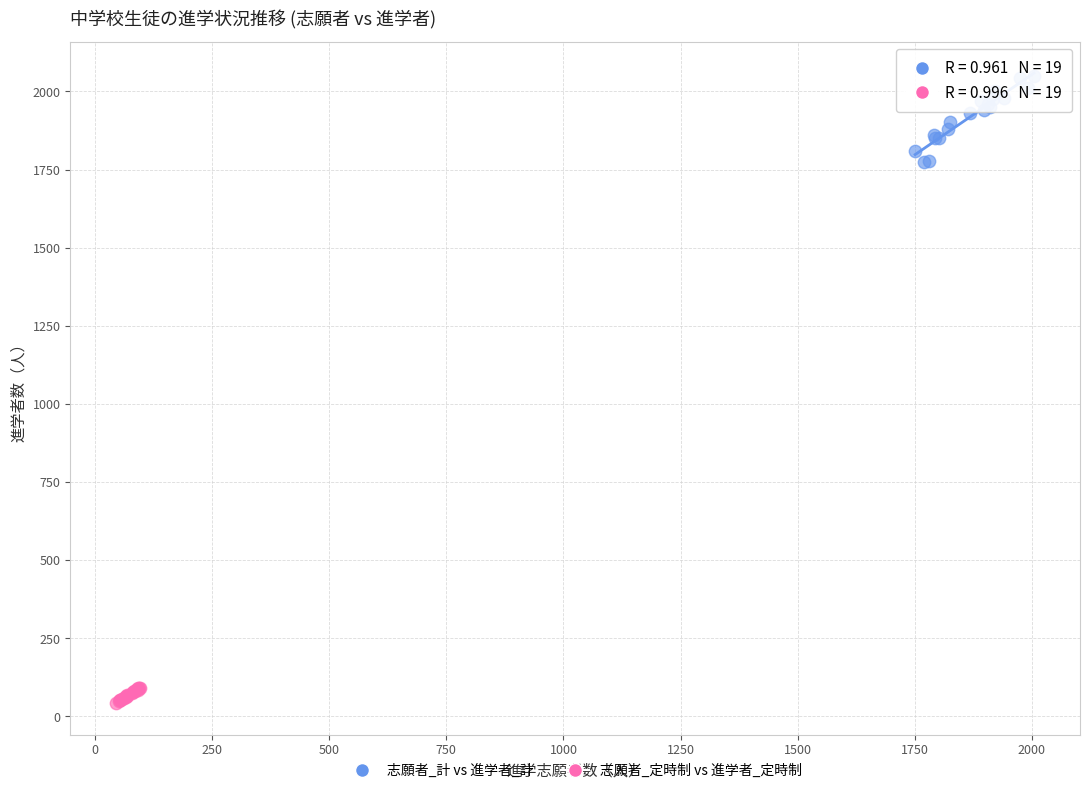

Which series reaches the minimum Y coordinate?

志願者_定時制 vs 進学者_定時制